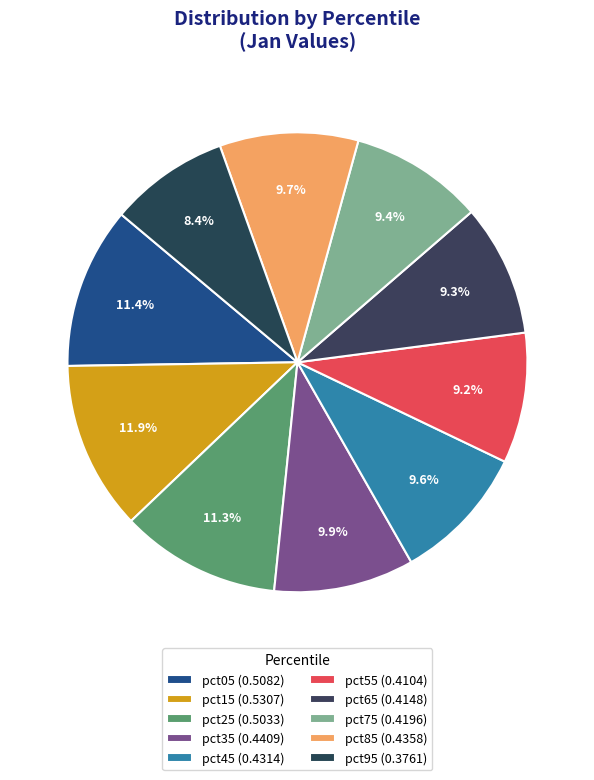

Is there a majority slice in this chart?

No